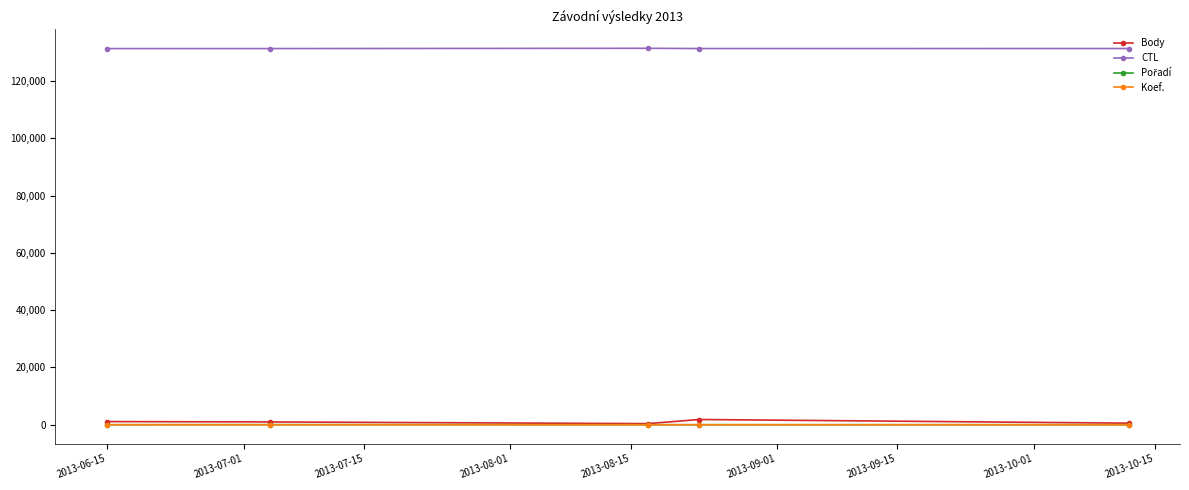

Which series has the largest total across all categories?

CTL